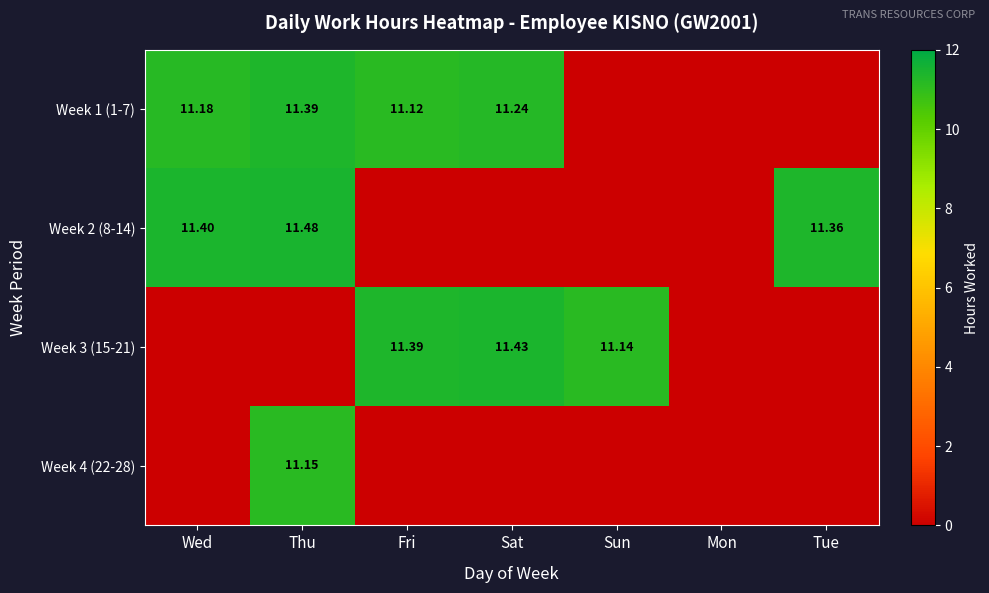

Count the number of categories in the chart.

7